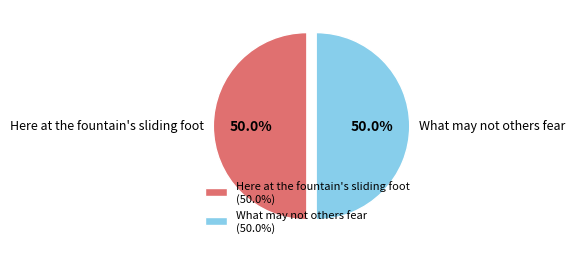

Approximately how many times larger is the value at What may not others fear compared to Here at the fountain's sliding foot?

1.0